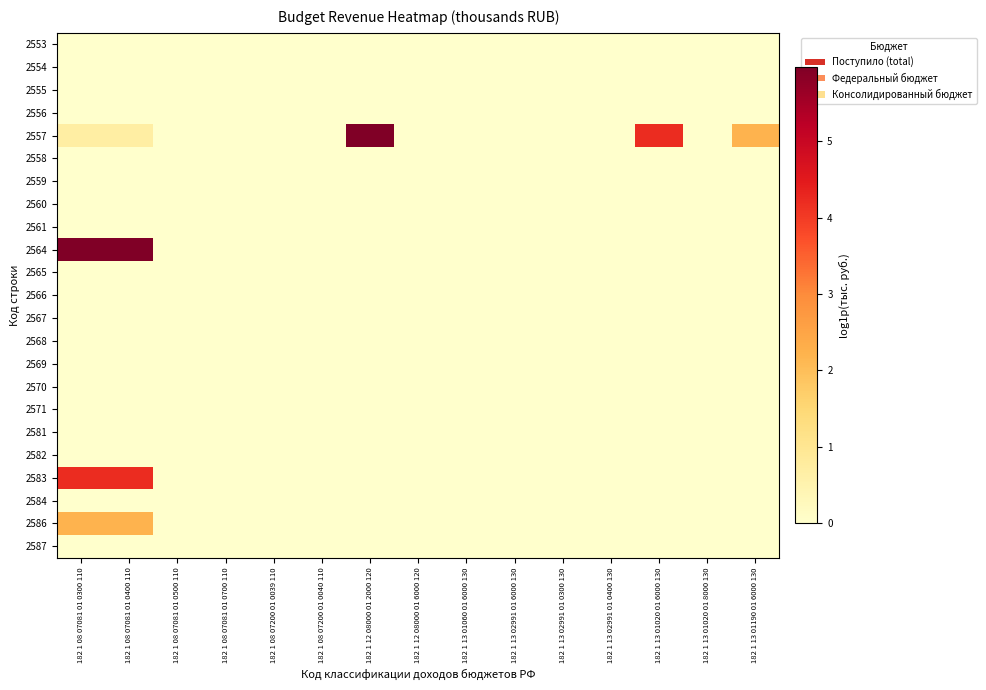

Reading left to right, what are all the values shown in this chart?

2553: 182 1 08 07081 01 0300 110=0.0	182 1 08 07081 01 0400 110=0.0	182 1 08 07081 01 0500 110=0.0	182 1 08 07081 01 0700 110=0.0	182 1 08 07200 01 0039 110=0.0	182 1 08 07200 01 0040 110=0.0	182 1 12 08000 01 2000 120=0.0	182 1 12 08000 01 6000 120=0.0	182 1 13 01060 01 6000 130=0.0	182 1 13 02991 01 6000 130=0.0	182 1 13 02991 01 0300 130=0.0	182 1 13 02991 01 0400 130=0.0	182 1 13 01020 01 6000 130=0.0	182 1 13 01020 01 8000 130=0.0	182 1 13 01190 01 6000 130=0.0
2554: 182 1 08 07081 01 0300 110=0.0	182 1 08 07081 01 0400 110=0.0	182 1 08 07081 01 0500 110=0.0	182 1 08 07081 01 0700 110=0.0	182 1 08 07200 01 0039 110=0.0	182 1 08 07200 01 0040 110=0.0	182 1 12 08000 01 2000 120=0.0	182 1 12 08000 01 6000 120=0.0	182 1 13 01060 01 6000 130=0.0	182 1 13 02991 01 6000 130=0.0	182 1 13 02991 01 0300 130=0.0	182 1 13 02991 01 0400 130=0.0	182 1 13 01020 01 6000 130=0.0	182 1 13 01020 01 8000 130=0.0	182 1 13 01190 01 6000 130=0.0
2555: 182 1 08 07081 01 0300 110=0.0	182 1 08 07081 01 0400 110=0.0	182 1 08 07081 01 0500 110=0.0	182 1 08 07081 01 0700 110=0.0	182 1 08 07200 01 0039 110=0.0	182 1 08 07200 01 0040 110=0.0	182 1 12 08000 01 2000 120=0.0	182 1 12 08000 01 6000 120=0.0	182 1 13 01060 01 6000 130=0.0	182 1 13 02991 01 6000 130=0.0	182 1 13 02991 01 0300 130=0.0	182 1 13 02991 01 0400 130=0.0	182 1 13 01020 01 6000 130=0.0	182 1 13 01020 01 8000 130=0.0	182 1 13 01190 01 6000 130=0.0
2556: 182 1 08 07081 01 0300 110=0.0	182 1 08 07081 01 0400 110=0.0	182 1 08 07081 01 0500 110=0.0	182 1 08 07081 01 0700 110=0.0	182 1 08 07200 01 0039 110=0.0	182 1 08 07200 01 0040 110=0.0	182 1 12 08000 01 2000 120=0.0	182 1 12 08000 01 6000 120=0.0	182 1 13 01060 01 6000 130=0.0	182 1 13 02991 01 6000 130=0.0	182 1 13 02991 01 0300 130=0.0	182 1 13 02991 01 0400 130=0.0	182 1 13 01020 01 6000 130=0.0	182 1 13 01020 01 8000 130=0.0	182 1 13 01190 01 6000 130=0.0
2557: 182 1 08 07081 01 0300 110=0.7	182 1 08 07081 01 0400 110=0.7	182 1 08 07081 01 0500 110=0.0	182 1 08 07081 01 0700 110=0.0	182 1 08 07200 01 0039 110=0.0	182 1 08 07200 01 0040 110=0.0	182 1 12 08000 01 2000 120=6.0	182 1 12 08000 01 6000 120=0.0	182 1 13 01060 01 6000 130=0.0	182 1 13 02991 01 6000 130=0.0	182 1 13 02991 01 0300 130=0.0	182 1 13 02991 01 0400 130=0.0	182 1 13 01020 01 6000 130=4.2	182 1 13 01020 01 8000 130=0.0	182 1 13 01190 01 6000 130=2.2
2558: 182 1 08 07081 01 0300 110=0.0	182 1 08 07081 01 0400 110=0.0	182 1 08 07081 01 0500 110=0.0	182 1 08 07081 01 0700 110=0.0	182 1 08 07200 01 0039 110=0.0	182 1 08 07200 01 0040 110=0.0	182 1 12 08000 01 2000 120=0.0	182 1 12 08000 01 6000 120=0.0	182 1 13 01060 01 6000 130=0.0	182 1 13 02991 01 6000 130=0.0	182 1 13 02991 01 0300 130=0.0	182 1 13 02991 01 0400 130=0.0	182 1 13 01020 01 6000 130=0.0	182 1 13 01020 01 8000 130=0.0	182 1 13 01190 01 6000 130=0.0
2559: 182 1 08 07081 01 0300 110=0.0	182 1 08 07081 01 0400 110=0.0	182 1 08 07081 01 0500 110=0.0	182 1 08 07081 01 0700 110=0.0	182 1 08 07200 01 0039 110=0.0	182 1 08 07200 01 0040 110=0.0	182 1 12 08000 01 2000 120=0.0	182 1 12 08000 01 6000 120=0.0	182 1 13 01060 01 6000 130=0.0	182 1 13 02991 01 6000 130=0.0	182 1 13 02991 01 0300 130=0.0	182 1 13 02991 01 0400 130=0.0	182 1 13 01020 01 6000 130=0.0	182 1 13 01020 01 8000 130=0.0	182 1 13 01190 01 6000 130=0.0
2560: 182 1 08 07081 01 0300 110=0.0	182 1 08 07081 01 0400 110=0.0	182 1 08 07081 01 0500 110=0.0	182 1 08 07081 01 0700 110=0.0	182 1 08 07200 01 0039 110=0.0	182 1 08 07200 01 0040 110=0.0	182 1 12 08000 01 2000 120=0.0	182 1 12 08000 01 6000 120=0.0	182 1 13 01060 01 6000 130=0.0	182 1 13 02991 01 6000 130=0.0	182 1 13 02991 01 0300 130=0.0	182 1 13 02991 01 0400 130=0.0	182 1 13 01020 01 6000 130=0.0	182 1 13 01020 01 8000 130=0.0	182 1 13 01190 01 6000 130=0.0
2561: 182 1 08 07081 01 0300 110=0.0	182 1 08 07081 01 0400 110=0.0	182 1 08 07081 01 0500 110=0.0	182 1 08 07081 01 0700 110=0.0	182 1 08 07200 01 0039 110=0.0	182 1 08 07200 01 0040 110=0.0	182 1 12 08000 01 2000 120=0.0	182 1 12 08000 01 6000 120=0.0	182 1 13 01060 01 6000 130=0.0	182 1 13 02991 01 6000 130=0.0	182 1 13 02991 01 0300 130=0.0	182 1 13 02991 01 0400 130=0.0	182 1 13 01020 01 6000 130=0.0	182 1 13 01020 01 8000 130=0.0	182 1 13 01190 01 6000 130=0.0
2564: 182 1 08 07081 01 0300 110=6.0	182 1 08 07081 01 0400 110=6.0	182 1 08 07081 01 0500 110=0.0	182 1 08 07081 01 0700 110=0.0	182 1 08 07200 01 0039 110=0.0	182 1 08 07200 01 0040 110=0.0	182 1 12 08000 01 2000 120=0.0	182 1 12 08000 01 6000 120=0.0	182 1 13 01060 01 6000 130=0.0	182 1 13 02991 01 6000 130=0.0	182 1 13 02991 01 0300 130=0.0	182 1 13 02991 01 0400 130=0.0	182 1 13 01020 01 6000 130=0.0	182 1 13 01020 01 8000 130=0.0	182 1 13 01190 01 6000 130=0.0
2565: 182 1 08 07081 01 0300 110=0.0	182 1 08 07081 01 0400 110=0.0	182 1 08 07081 01 0500 110=0.0	182 1 08 07081 01 0700 110=0.0	182 1 08 07200 01 0039 110=0.0	182 1 08 07200 01 0040 110=0.0	182 1 12 08000 01 2000 120=0.0	182 1 12 08000 01 6000 120=0.0	182 1 13 01060 01 6000 130=0.0	182 1 13 02991 01 6000 130=0.0	182 1 13 02991 01 0300 130=0.0	182 1 13 02991 01 0400 130=0.0	182 1 13 01020 01 6000 130=0.0	182 1 13 01020 01 8000 130=0.0	182 1 13 01190 01 6000 130=0.0
2566: 182 1 08 07081 01 0300 110=0.0	182 1 08 07081 01 0400 110=0.0	182 1 08 07081 01 0500 110=0.0	182 1 08 07081 01 0700 110=0.0	182 1 08 07200 01 0039 110=0.0	182 1 08 07200 01 0040 110=0.0	182 1 12 08000 01 2000 120=0.0	182 1 12 08000 01 6000 120=0.0	182 1 13 01060 01 6000 130=0.0	182 1 13 02991 01 6000 130=0.0	182 1 13 02991 01 0300 130=0.0	182 1 13 02991 01 0400 130=0.0	182 1 13 01020 01 6000 130=0.0	182 1 13 01020 01 8000 130=0.0	182 1 13 01190 01 6000 130=0.0
2567: 182 1 08 07081 01 0300 110=0.0	182 1 08 07081 01 0400 110=0.0	182 1 08 07081 01 0500 110=0.0	182 1 08 07081 01 0700 110=0.0	182 1 08 07200 01 0039 110=0.0	182 1 08 07200 01 0040 110=0.0	182 1 12 08000 01 2000 120=0.0	182 1 12 08000 01 6000 120=0.0	182 1 13 01060 01 6000 130=0.0	182 1 13 02991 01 6000 130=0.0	182 1 13 02991 01 0300 130=0.0	182 1 13 02991 01 0400 130=0.0	182 1 13 01020 01 6000 130=0.0	182 1 13 01020 01 8000 130=0.0	182 1 13 01190 01 6000 130=0.0
2568: 182 1 08 07081 01 0300 110=0.0	182 1 08 07081 01 0400 110=0.0	182 1 08 07081 01 0500 110=0.0	182 1 08 07081 01 0700 110=0.0	182 1 08 07200 01 0039 110=0.0	182 1 08 07200 01 0040 110=0.0	182 1 12 08000 01 2000 120=0.0	182 1 12 08000 01 6000 120=0.0	182 1 13 01060 01 6000 130=0.0	182 1 13 02991 01 6000 130=0.0	182 1 13 02991 01 0300 130=0.0	182 1 13 02991 01 0400 130=0.0	182 1 13 01020 01 6000 130=0.0	182 1 13 01020 01 8000 130=0.0	182 1 13 01190 01 6000 130=0.0
2569: 182 1 08 07081 01 0300 110=0.0	182 1 08 07081 01 0400 110=0.0	182 1 08 07081 01 0500 110=0.0	182 1 08 07081 01 0700 110=0.0	182 1 08 07200 01 0039 110=0.0	182 1 08 07200 01 0040 110=0.0	182 1 12 08000 01 2000 120=0.0	182 1 12 08000 01 6000 120=0.0	182 1 13 01060 01 6000 130=0.0	182 1 13 02991 01 6000 130=0.0	182 1 13 02991 01 0300 130=0.0	182 1 13 02991 01 0400 130=0.0	182 1 13 01020 01 6000 130=0.0	182 1 13 01020 01 8000 130=0.0	182 1 13 01190 01 6000 130=0.0
2570: 182 1 08 07081 01 0300 110=0.0	182 1 08 07081 01 0400 110=0.0	182 1 08 07081 01 0500 110=0.0	182 1 08 07081 01 0700 110=0.0	182 1 08 07200 01 0039 110=0.0	182 1 08 07200 01 0040 110=0.0	182 1 12 08000 01 2000 120=0.0	182 1 12 08000 01 6000 120=0.0	182 1 13 01060 01 6000 130=0.0	182 1 13 02991 01 6000 130=0.0	182 1 13 02991 01 0300 130=0.0	182 1 13 02991 01 0400 130=0.0	182 1 13 01020 01 6000 130=0.0	182 1 13 01020 01 8000 130=0.0	182 1 13 01190 01 6000 130=0.0
2571: 182 1 08 07081 01 0300 110=0.0	182 1 08 07081 01 0400 110=0.0	182 1 08 07081 01 0500 110=0.0	182 1 08 07081 01 0700 110=0.0	182 1 08 07200 01 0039 110=0.0	182 1 08 07200 01 0040 110=0.0	182 1 12 08000 01 2000 120=0.0	182 1 12 08000 01 6000 120=0.0	182 1 13 01060 01 6000 130=0.0	182 1 13 02991 01 6000 130=0.0	182 1 13 02991 01 0300 130=0.0	182 1 13 02991 01 0400 130=0.0	182 1 13 01020 01 6000 130=0.0	182 1 13 01020 01 8000 130=0.0	182 1 13 01190 01 6000 130=0.0
2581: 182 1 08 07081 01 0300 110=0.0	182 1 08 07081 01 0400 110=0.0	182 1 08 07081 01 0500 110=0.0	182 1 08 07081 01 0700 110=0.0	182 1 08 07200 01 0039 110=0.0	182 1 08 07200 01 0040 110=0.0	182 1 12 08000 01 2000 120=0.0	182 1 12 08000 01 6000 120=0.0	182 1 13 01060 01 6000 130=0.0	182 1 13 02991 01 6000 130=0.0	182 1 13 02991 01 0300 130=0.0	182 1 13 02991 01 0400 130=0.0	182 1 13 01020 01 6000 130=0.0	182 1 13 01020 01 8000 130=0.0	182 1 13 01190 01 6000 130=0.0
2582: 182 1 08 07081 01 0300 110=0.0	182 1 08 07081 01 0400 110=0.0	182 1 08 07081 01 0500 110=0.0	182 1 08 07081 01 0700 110=0.0	182 1 08 07200 01 0039 110=0.0	182 1 08 07200 01 0040 110=0.0	182 1 12 08000 01 2000 120=0.0	182 1 12 08000 01 6000 120=0.0	182 1 13 01060 01 6000 130=0.0	182 1 13 02991 01 6000 130=0.0	182 1 13 02991 01 0300 130=0.0	182 1 13 02991 01 0400 130=0.0	182 1 13 01020 01 6000 130=0.0	182 1 13 01020 01 8000 130=0.0	182 1 13 01190 01 6000 130=0.0
2583: 182 1 08 07081 01 0300 110=4.2	182 1 08 07081 01 0400 110=4.2	182 1 08 07081 01 0500 110=0.0	182 1 08 07081 01 0700 110=0.0	182 1 08 07200 01 0039 110=0.0	182 1 08 07200 01 0040 110=0.0	182 1 12 08000 01 2000 120=0.0	182 1 12 08000 01 6000 120=0.0	182 1 13 01060 01 6000 130=0.0	182 1 13 02991 01 6000 130=0.0	182 1 13 02991 01 0300 130=0.0	182 1 13 02991 01 0400 130=0.0	182 1 13 01020 01 6000 130=0.0	182 1 13 01020 01 8000 130=0.0	182 1 13 01190 01 6000 130=0.0
2584: 182 1 08 07081 01 0300 110=0.0	182 1 08 07081 01 0400 110=0.0	182 1 08 07081 01 0500 110=0.0	182 1 08 07081 01 0700 110=0.0	182 1 08 07200 01 0039 110=0.0	182 1 08 07200 01 0040 110=0.0	182 1 12 08000 01 2000 120=0.0	182 1 12 08000 01 6000 120=0.0	182 1 13 01060 01 6000 130=0.0	182 1 13 02991 01 6000 130=0.0	182 1 13 02991 01 0300 130=0.0	182 1 13 02991 01 0400 130=0.0	182 1 13 01020 01 6000 130=0.0	182 1 13 01020 01 8000 130=0.0	182 1 13 01190 01 6000 130=0.0
2586: 182 1 08 07081 01 0300 110=2.2	182 1 08 07081 01 0400 110=2.2	182 1 08 07081 01 0500 110=0.0	182 1 08 07081 01 0700 110=0.0	182 1 08 07200 01 0039 110=0.0	182 1 08 07200 01 0040 110=0.0	182 1 12 08000 01 2000 120=0.0	182 1 12 08000 01 6000 120=0.0	182 1 13 01060 01 6000 130=0.0	182 1 13 02991 01 6000 130=0.0	182 1 13 02991 01 0300 130=0.0	182 1 13 02991 01 0400 130=0.0	182 1 13 01020 01 6000 130=0.0	182 1 13 01020 01 8000 130=0.0	182 1 13 01190 01 6000 130=0.0
2587: 182 1 08 07081 01 0300 110=0.0	182 1 08 07081 01 0400 110=0.0	182 1 08 07081 01 0500 110=0.0	182 1 08 07081 01 0700 110=0.0	182 1 08 07200 01 0039 110=0.0	182 1 08 07200 01 0040 110=0.0	182 1 12 08000 01 2000 120=0.0	182 1 12 08000 01 6000 120=0.0	182 1 13 01060 01 6000 130=0.0	182 1 13 02991 01 6000 130=0.0	182 1 13 02991 01 0300 130=0.0	182 1 13 02991 01 0400 130=0.0	182 1 13 01020 01 6000 130=0.0	182 1 13 01020 01 8000 130=0.0	182 1 13 01190 01 6000 130=0.0